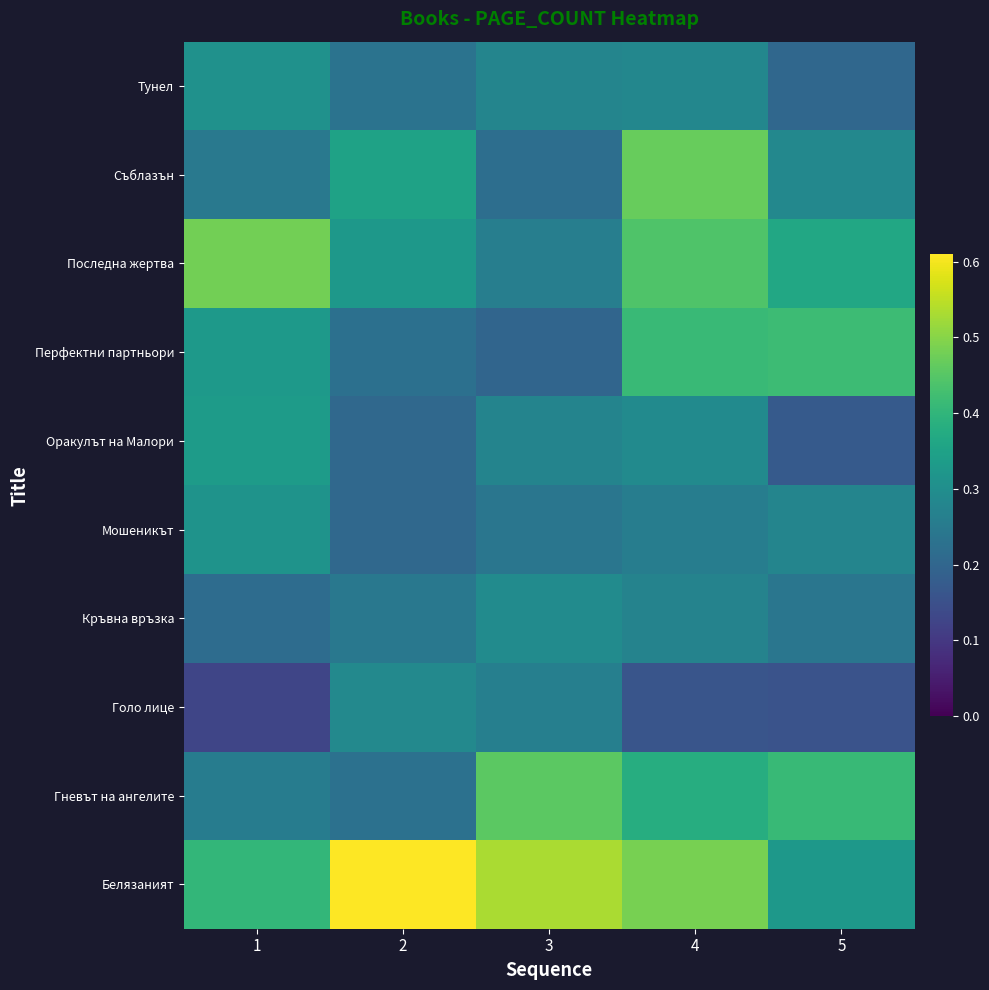

At how many categories does at least one series exceed 0?

5